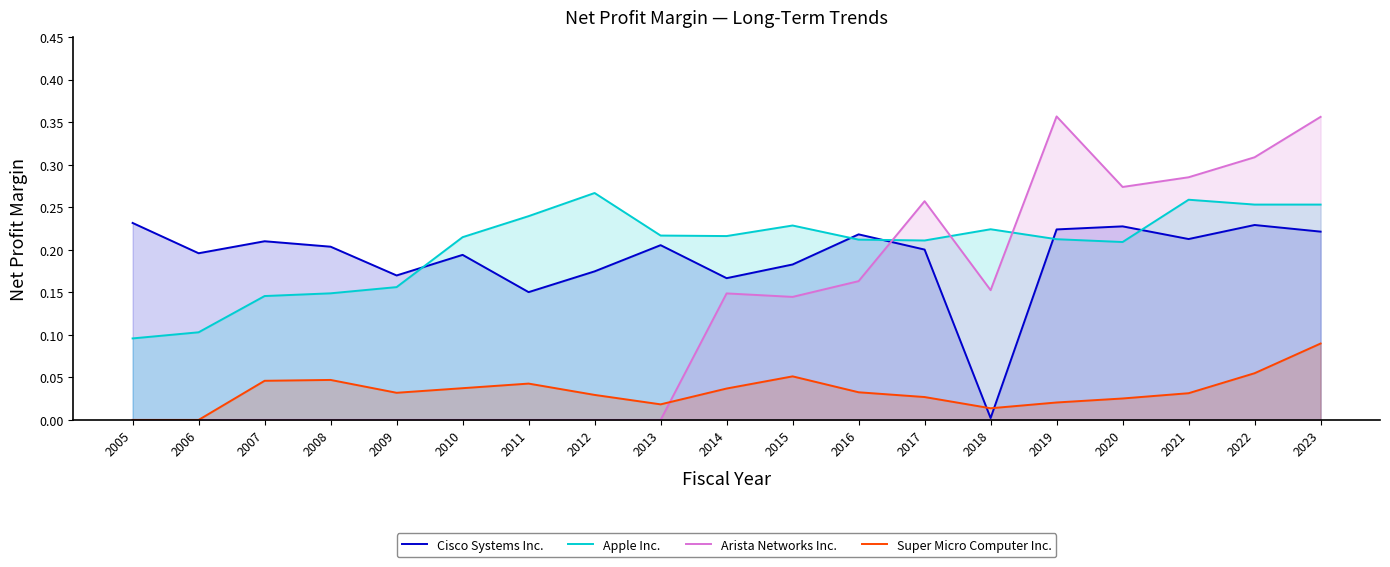

In Arista Networks Inc., how many points are lower than both neighbors (excluding endpoints)?

3